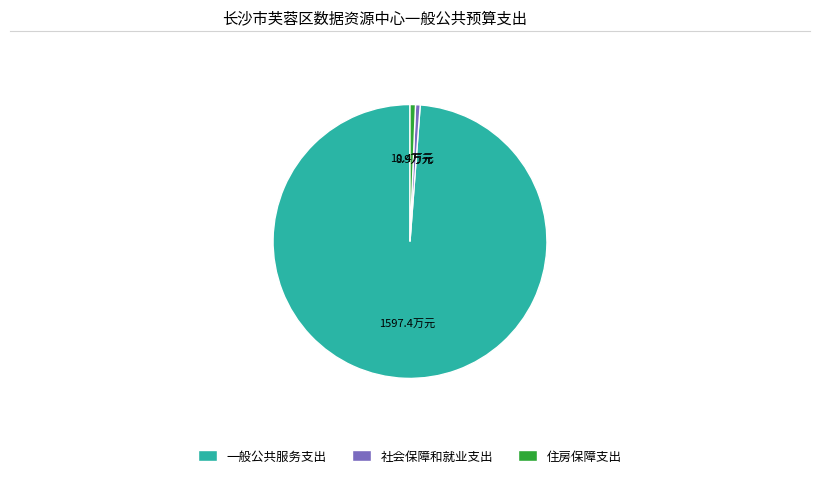

True or false: 一般公共服务支出 accounts for 91% of the total.

False